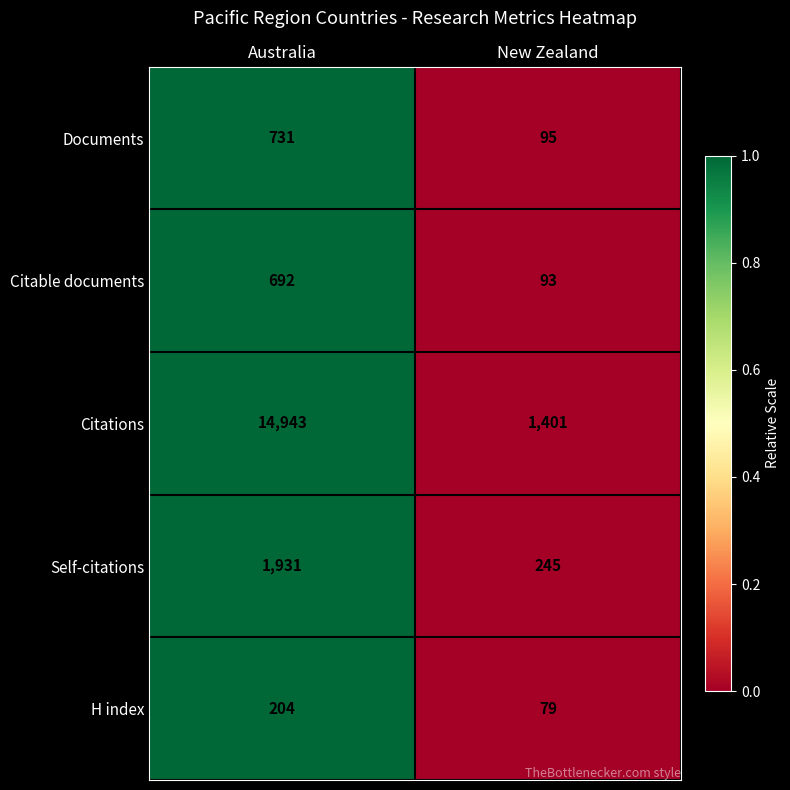

Is it true that Citations equals 14943 at Australia?

True